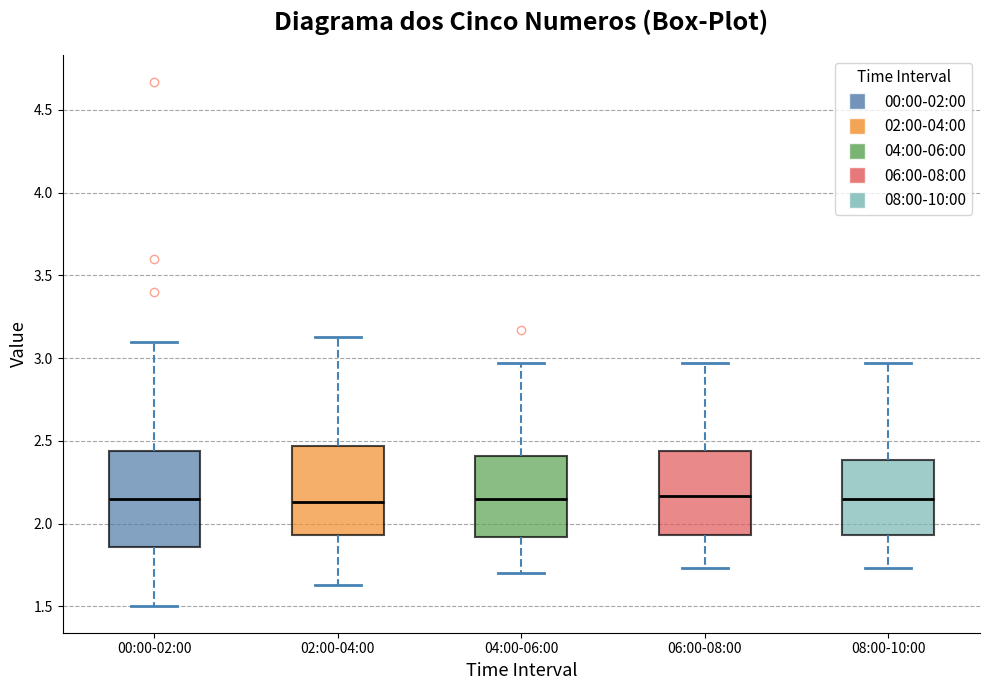

Reading left to right, read every box against the y-axis: the position of its median line, the range the box covers, and the ends of its whiskers. The values are not printed on the chart, so give them approximately, as read against the axis.

00:00-02:00: median 2.15, box 1.85 to 2.45, whiskers 1.50 to 3.10
02:00-04:00: median 2.15, box 1.95 to 2.45, whiskers 1.65 to 3.15
04:00-06:00: median 2.15, box 1.90 to 2.40, whiskers 1.70 to 2.95
06:00-08:00: median 2.15, box 1.95 to 2.45, whiskers 1.75 to 2.95
08:00-10:00: median 2.15, box 1.95 to 2.40, whiskers 1.75 to 2.95